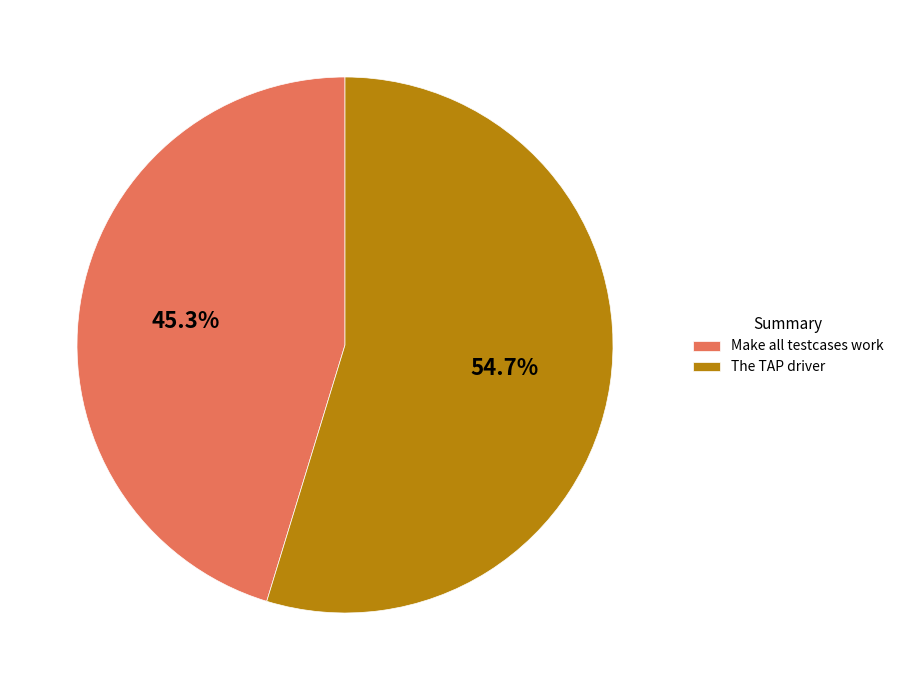

Which slice represents more than half of the pie?

The TAP driver